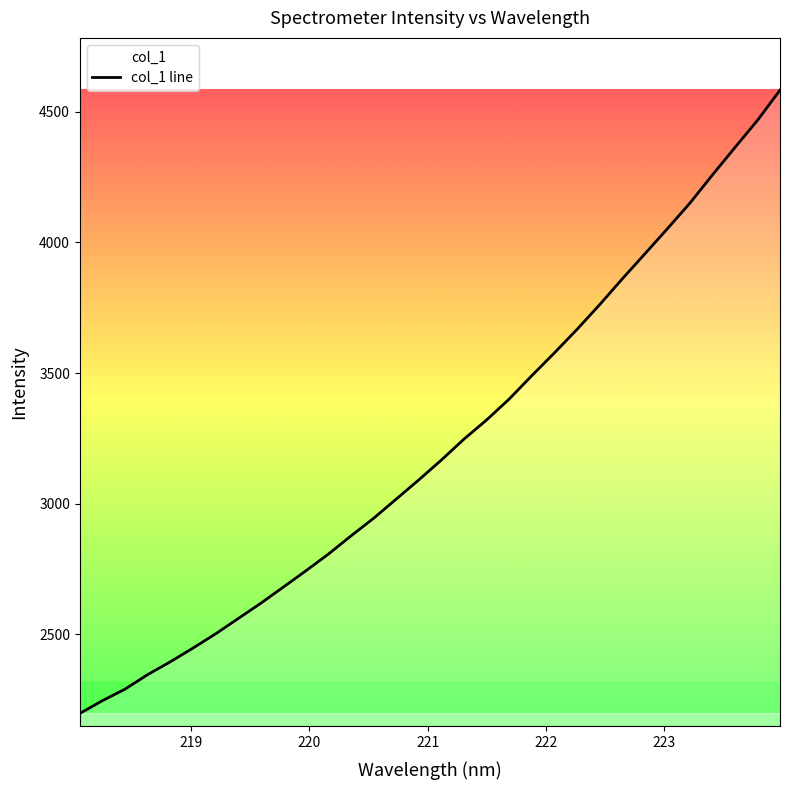

What is the difference between the maximum and minimum values?

2387.4